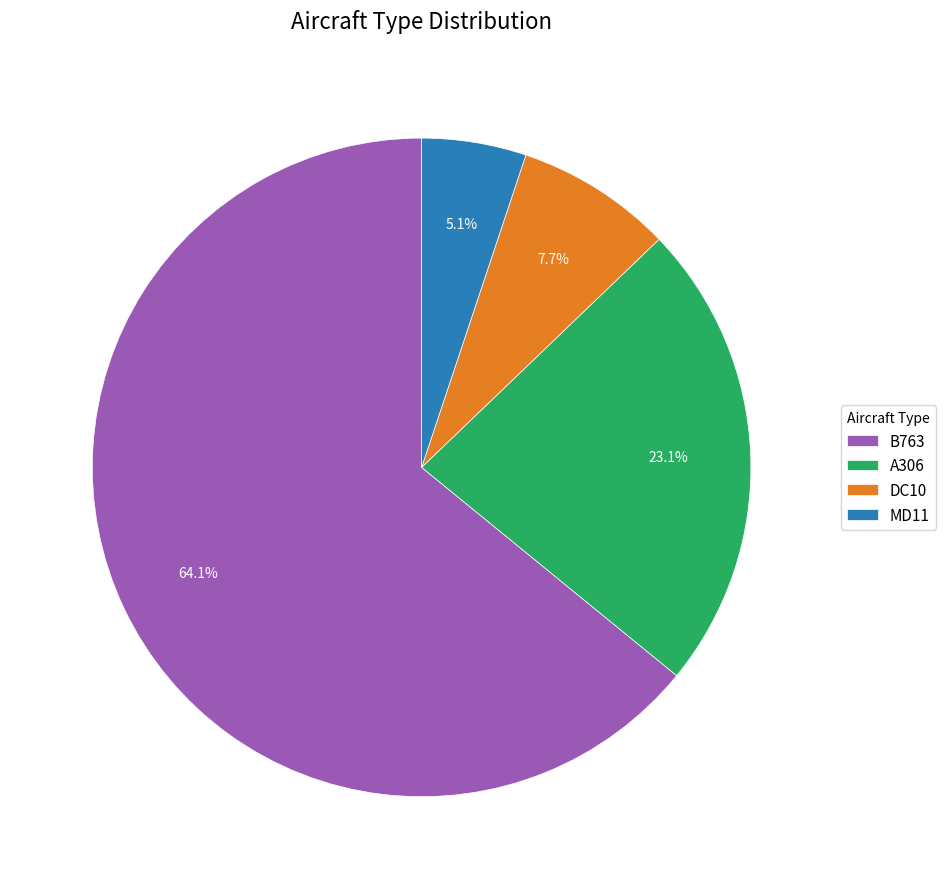

The MD11 slice represents 18% of the pie. True or false?

False